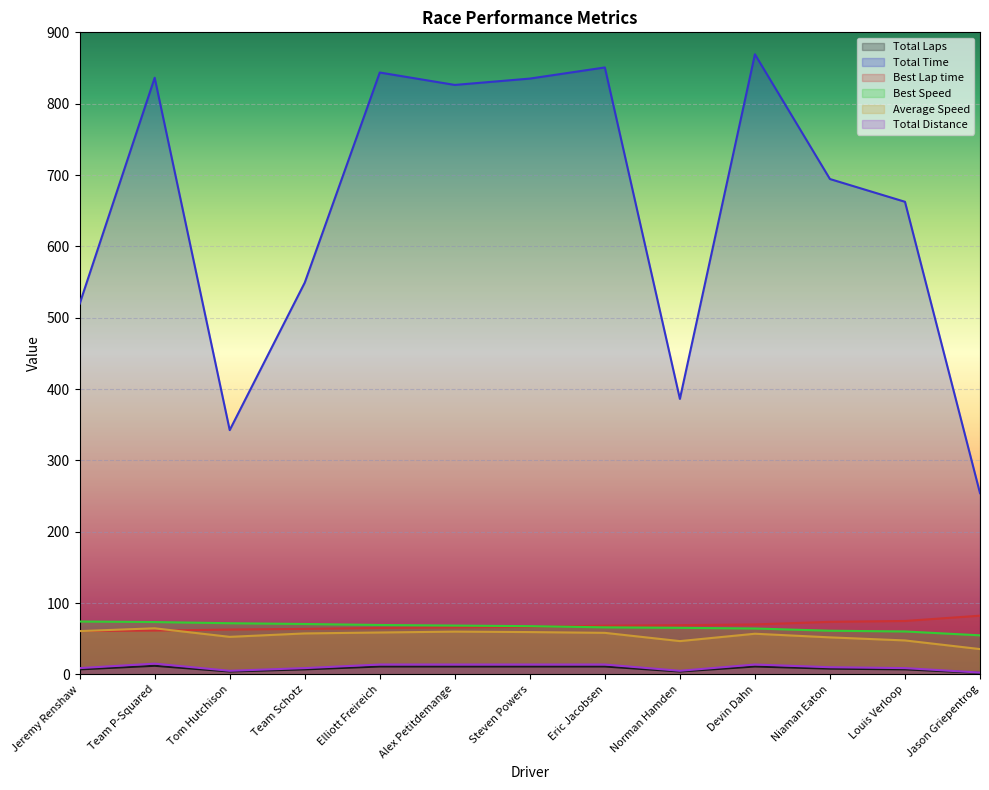

How many lines are shown in the chart?

6